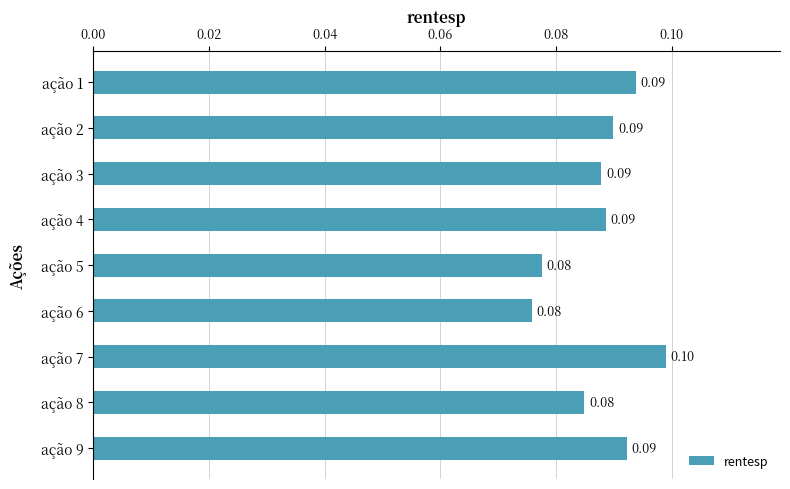

Which has a higher value, ação 6 or ação 3?

ação 3